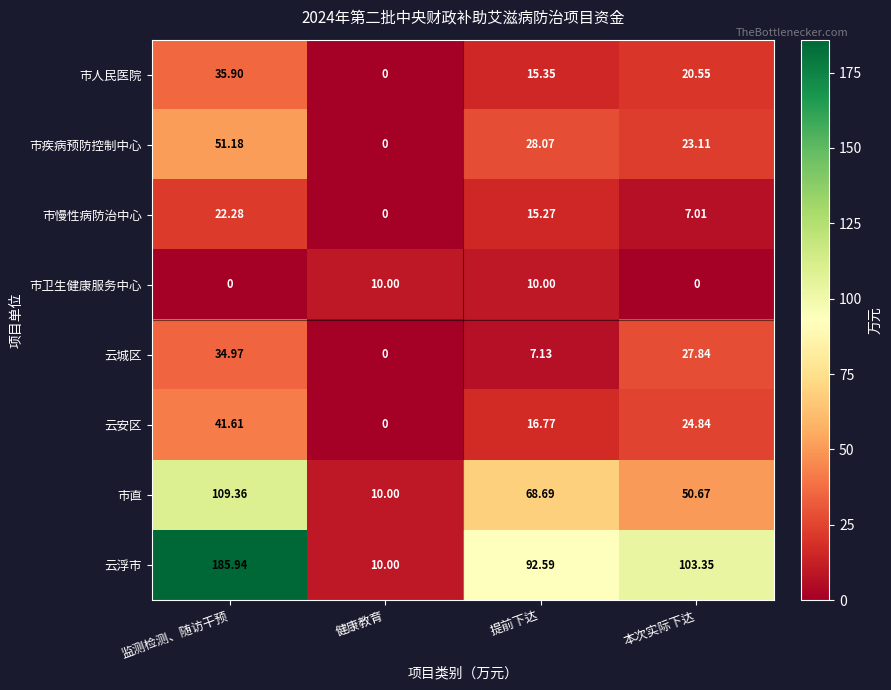

Which series has the largest range (max minus min)?

云浮市